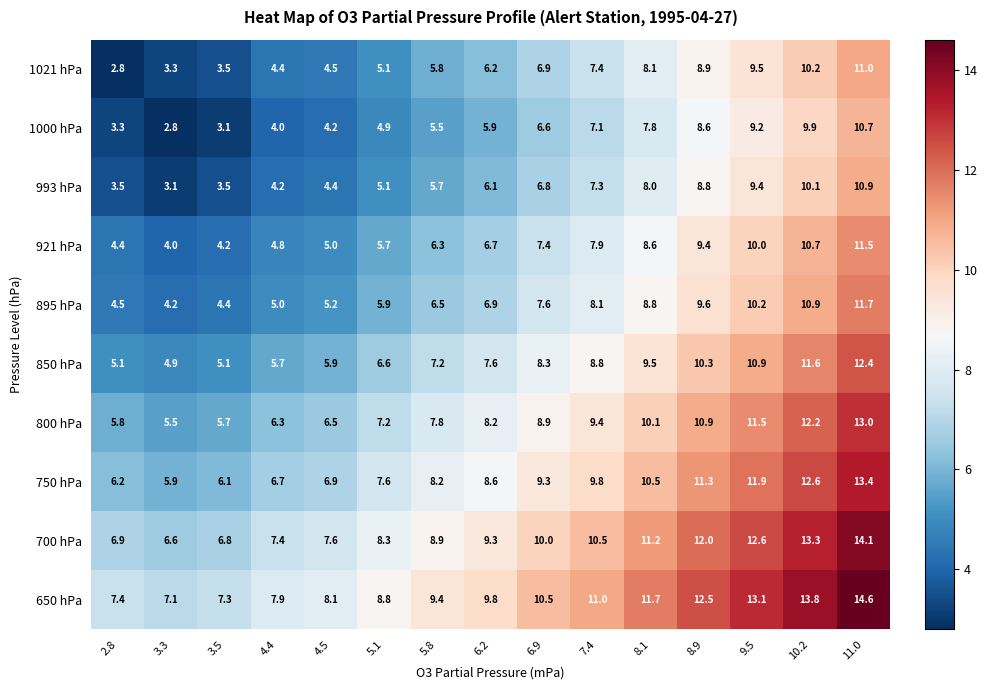

Where is 1000 hPa nearest to the value 6?

6.2